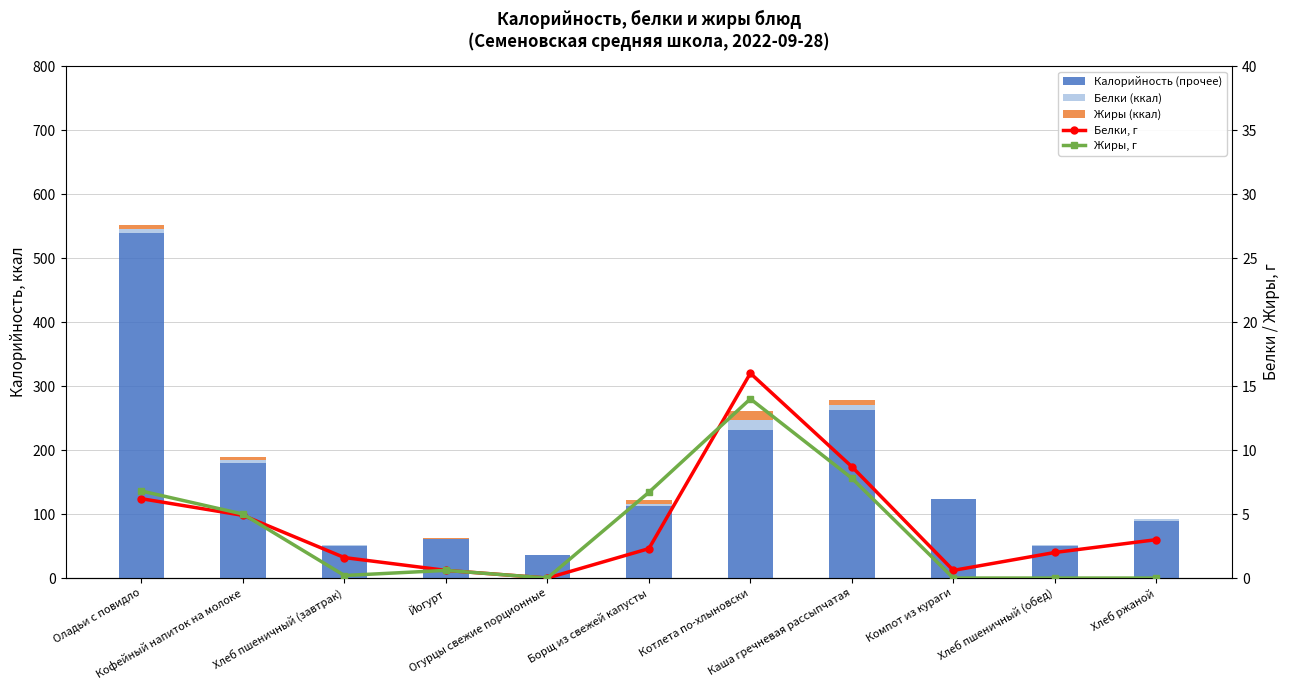

Does the chart contain any negative values?

No